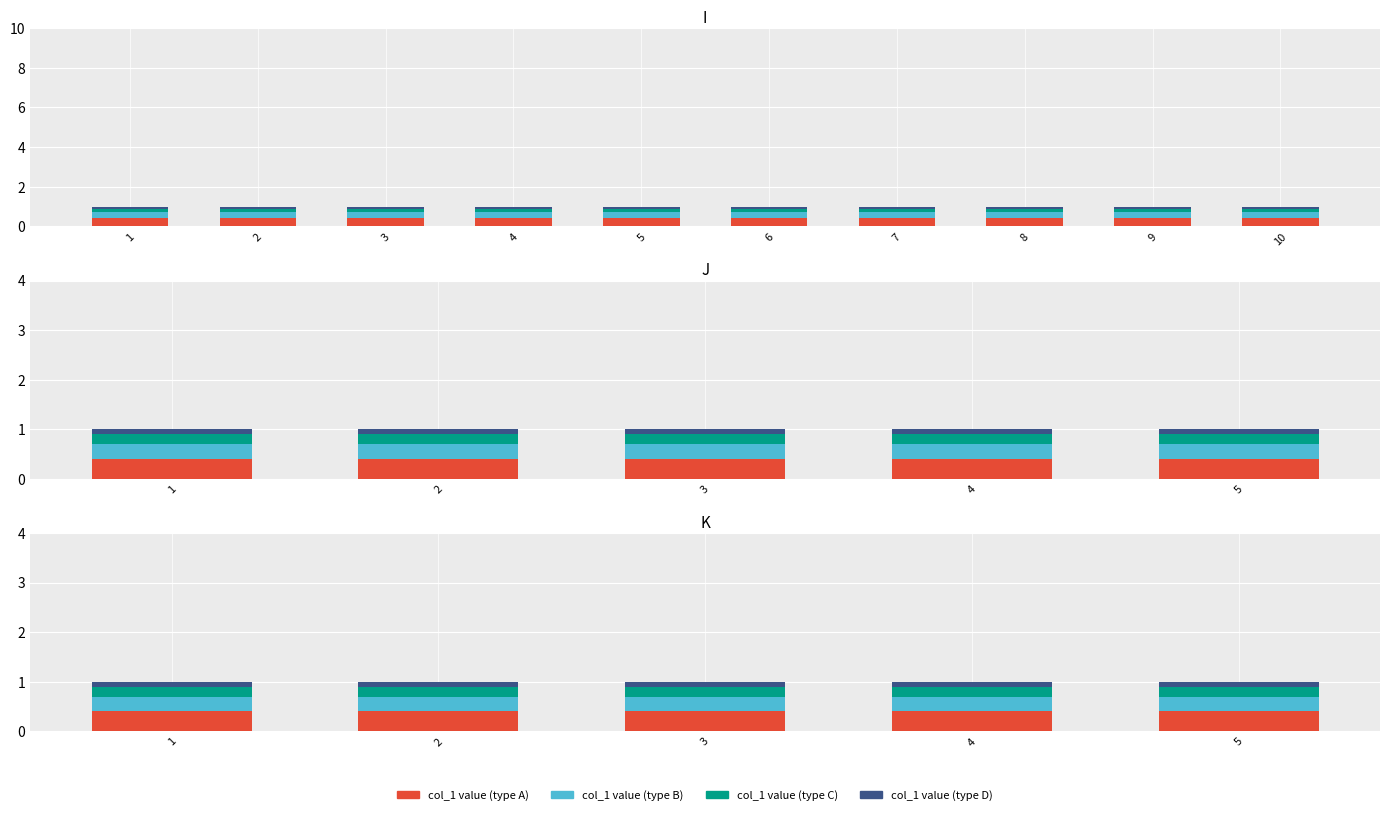

Which category has the lowest value across all series?

1